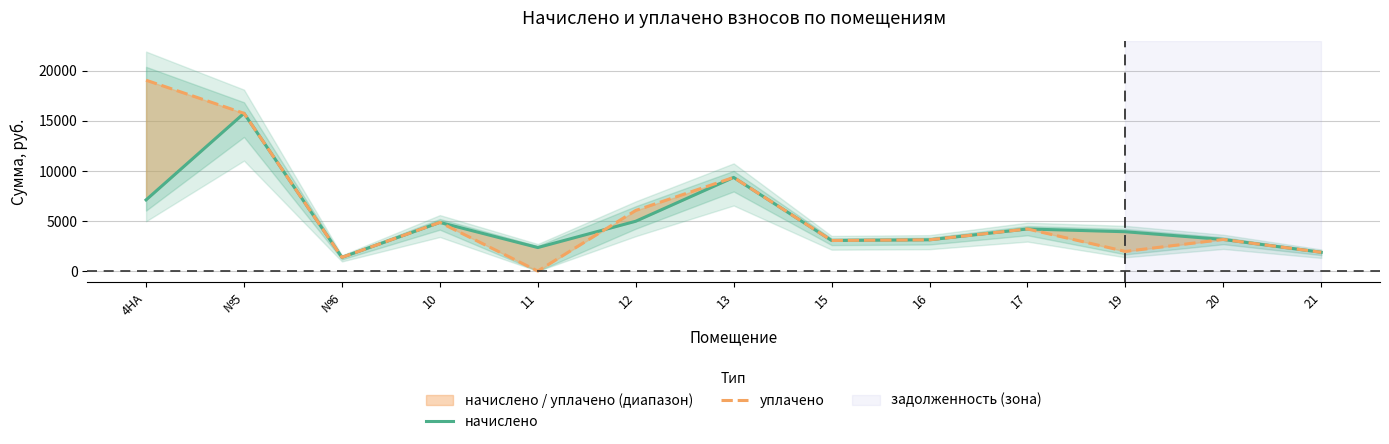

What are all the series names shown in the legend?

начислено, уплачено